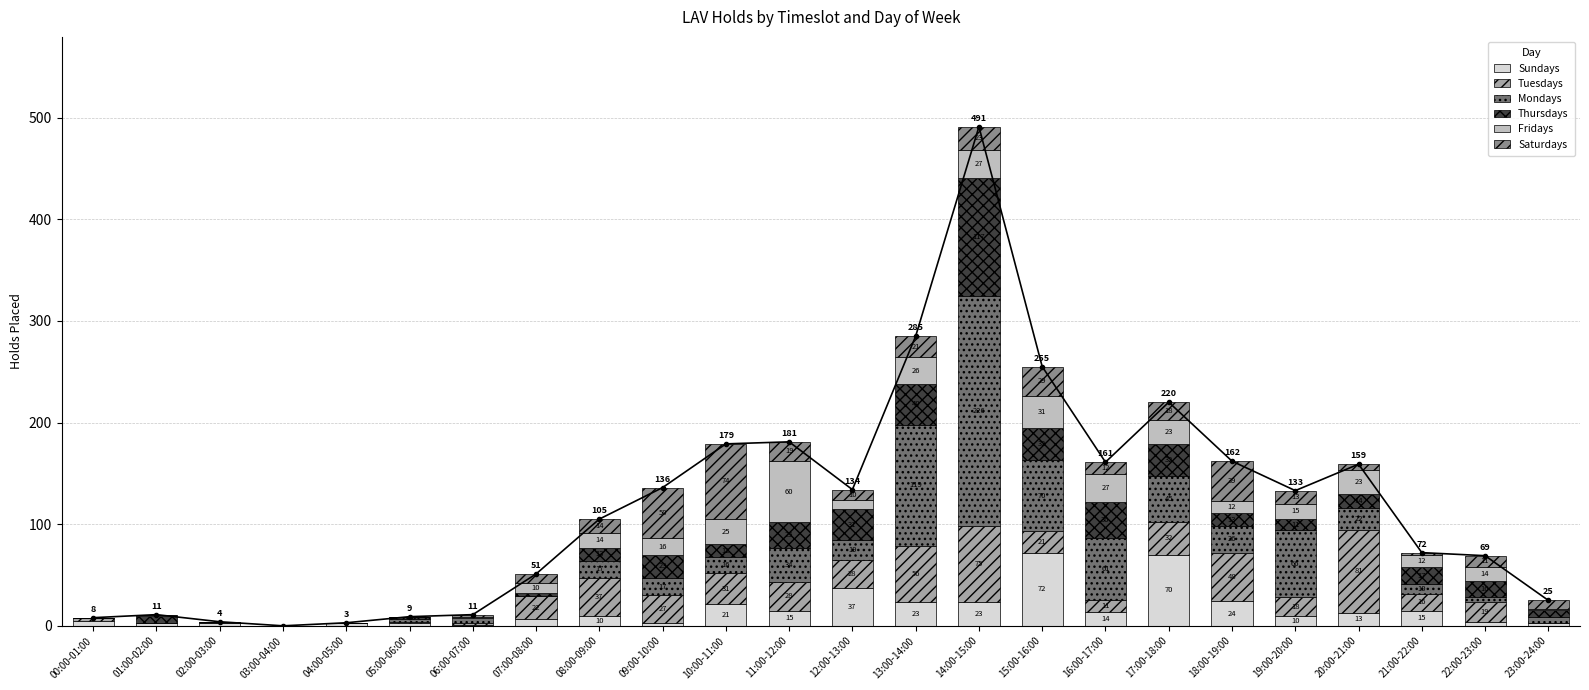

Reading left to right, extract all data points from this chart.

Sundays: 5	3	3	0	3	3	1	7	10	3	21	15	37	23	23	72	14	70	24	10	13	15	4	3
Tuesdays: 3	0	0	0	0	1	2	22	37	27	31	28	28	56	75	21	11	32	48	18	81	16	19	0
Mondays: 0	0	1	0	0	3	5	0	17	17	16	34	19	119	226	70	61	45	26	66	22	10	5	6
Thursdays: 0	7	0	0	0	2	0	3	13	23	12	25	31	40	117	32	36	32	13	11	14	17	16	7
Fridays: 0	1	0	0	0	0	1	10	14	16	25	60	9	26	27	31	27	23	12	15	23	12	14	1
Saturdays: 0	0	0	0	0	0	2	9	14	50	74	19	10	21	23	29	12	18	39	13	6	2	11	8